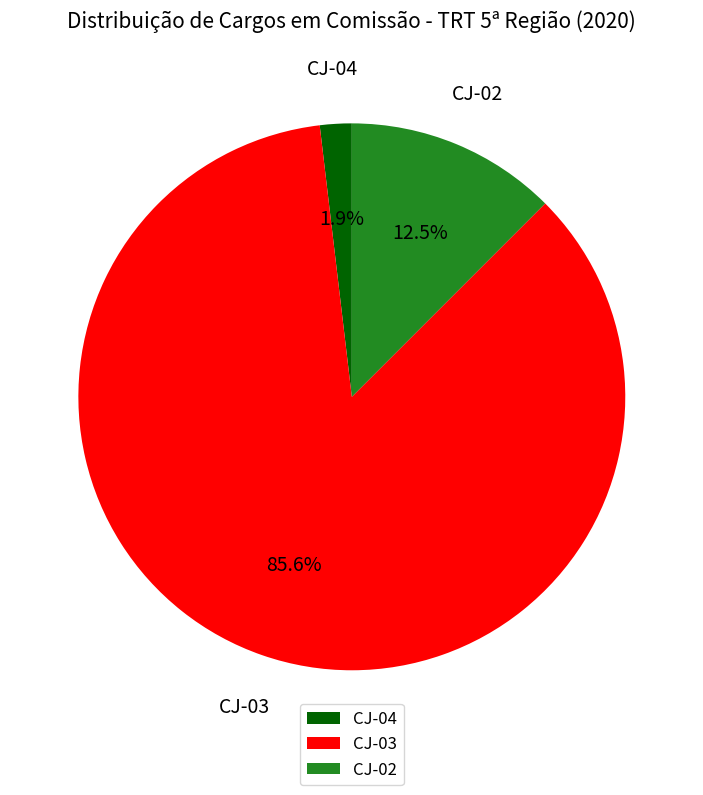

What is the largest slice in the pie chart?

CJ-03